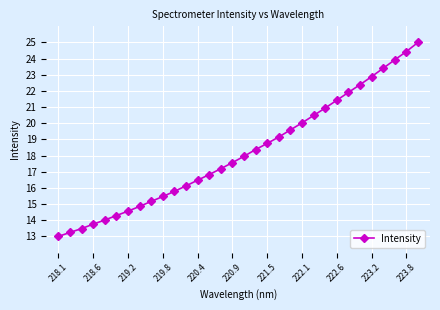

What is the average value?

18.2